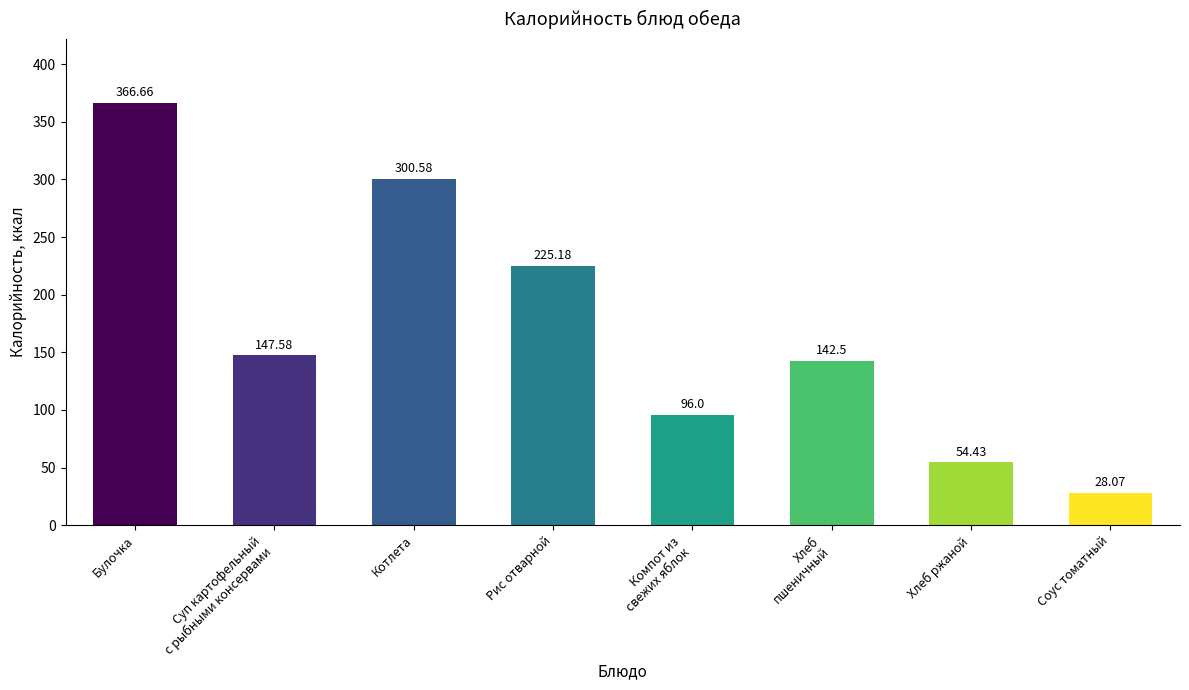

Count the number of data series in this chart.

1